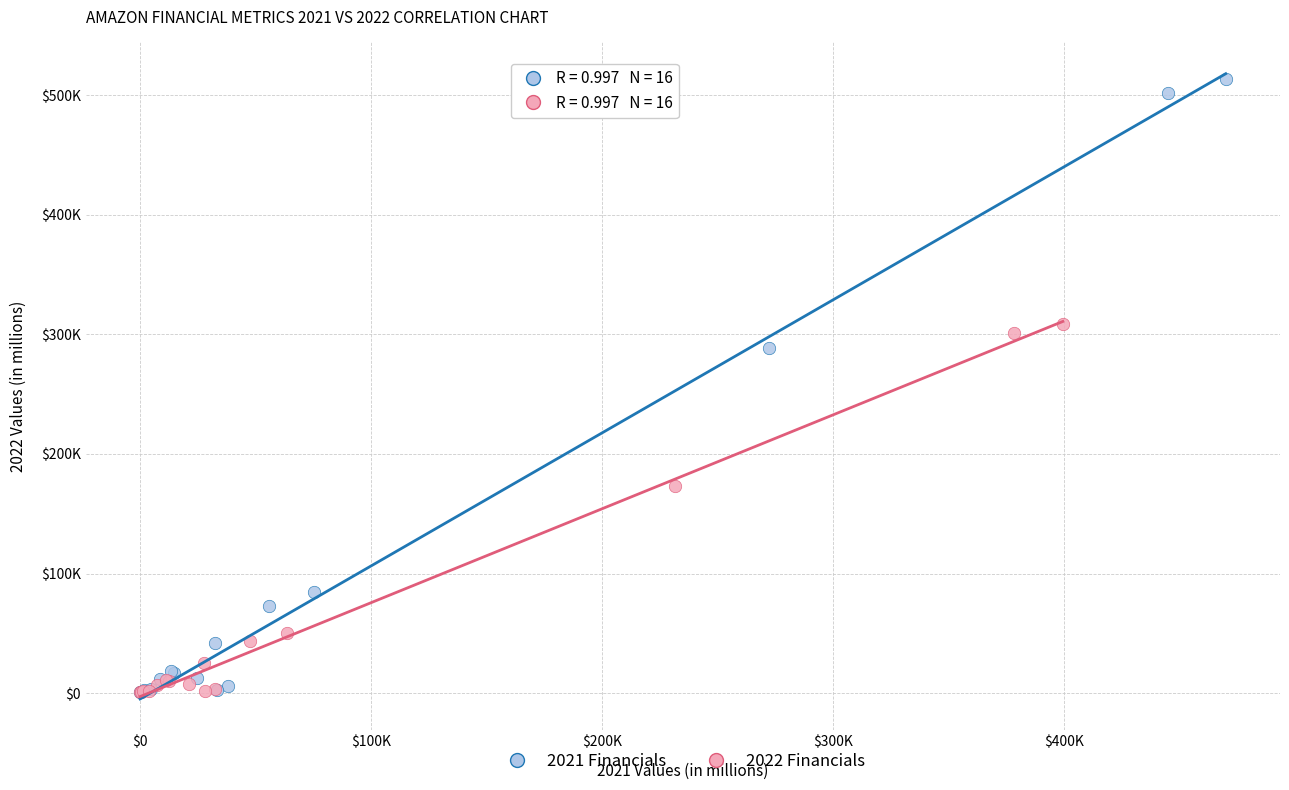

Which series has the largest Y range (max minus min)?

2021 Financials